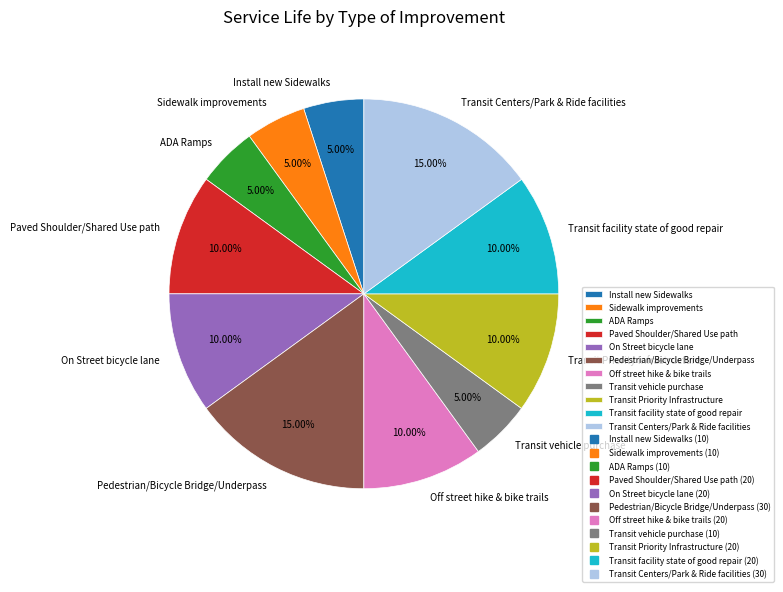

Does Transit vehicle purchase represent more than half of the total?

No